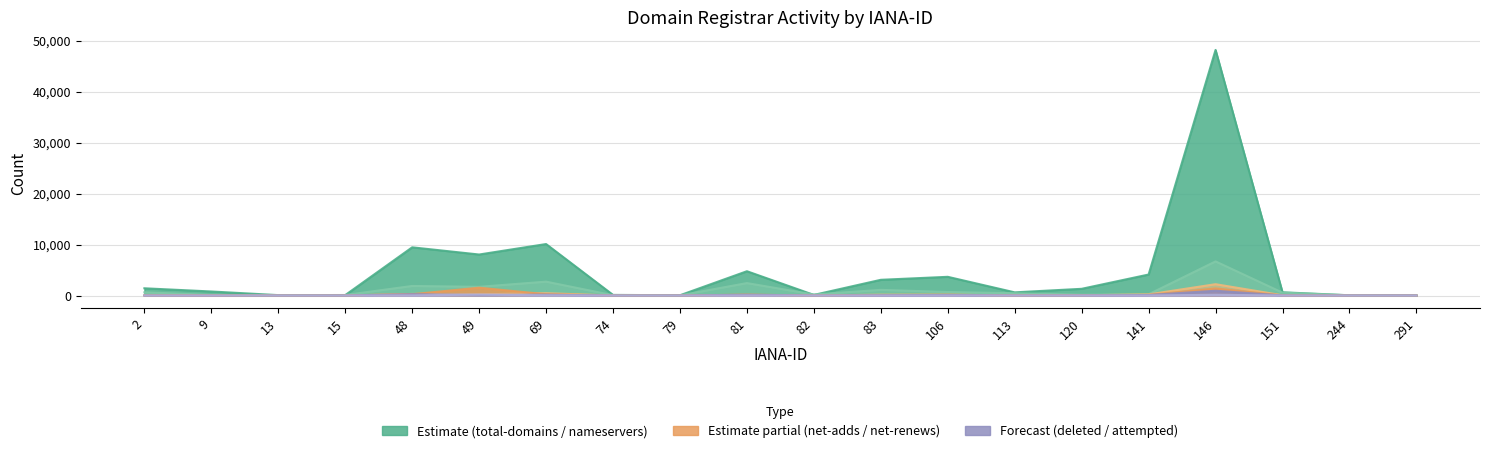

What is the value of the net-renews-1-yr point at the 5th from the left?

307